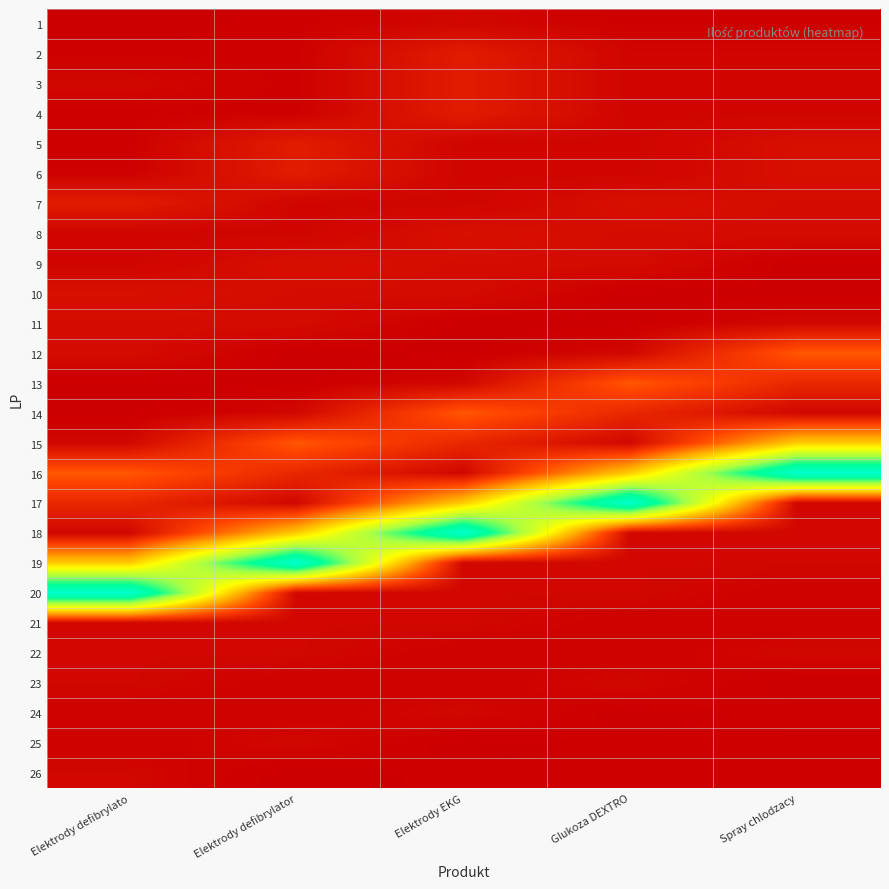

Which label corresponds to the smallest value in the chart?

Elektrody defibrylato